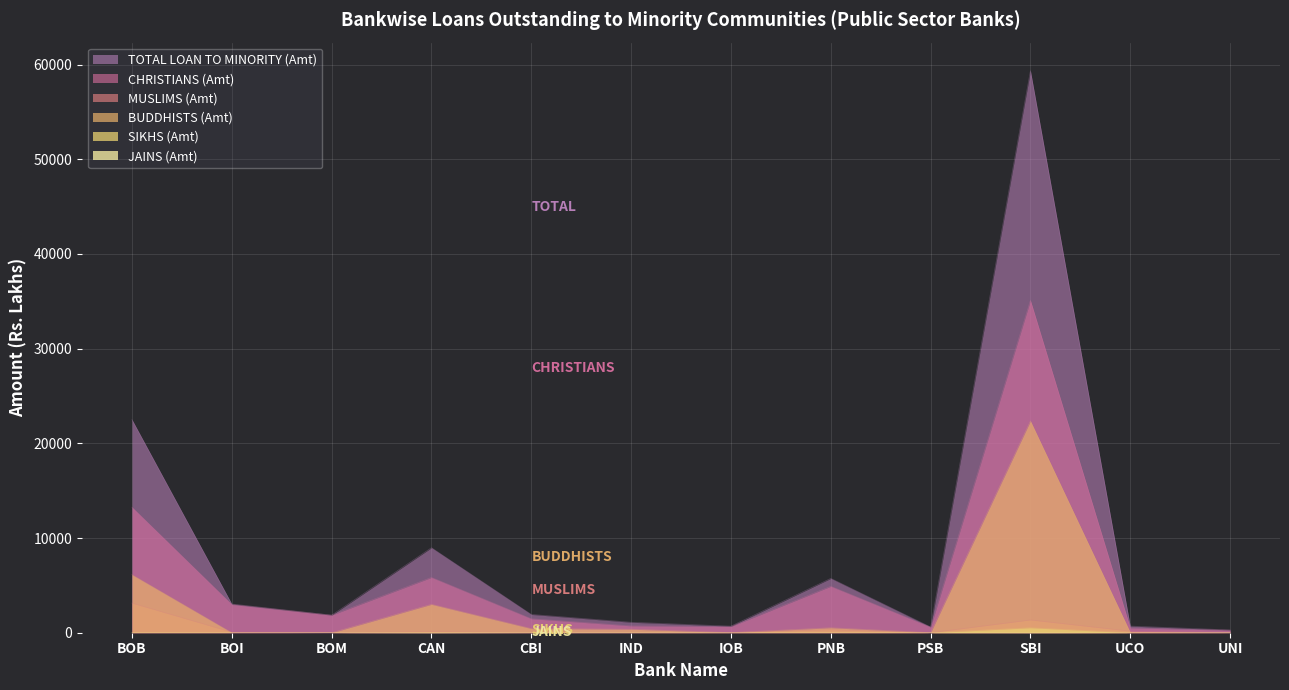

At which label does CHRISTIANS (Amt) first exceed 1854?

BOB